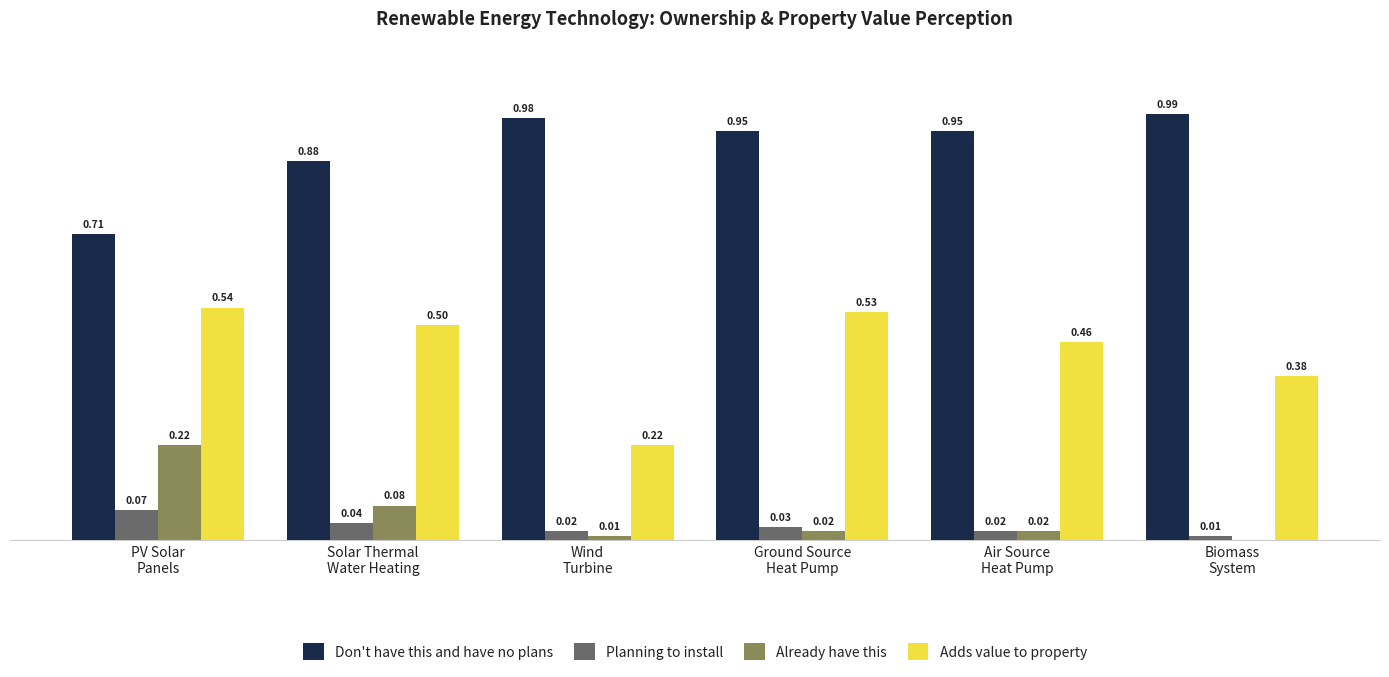

Which series has the largest total across all categories?

Don't have this and have no plans